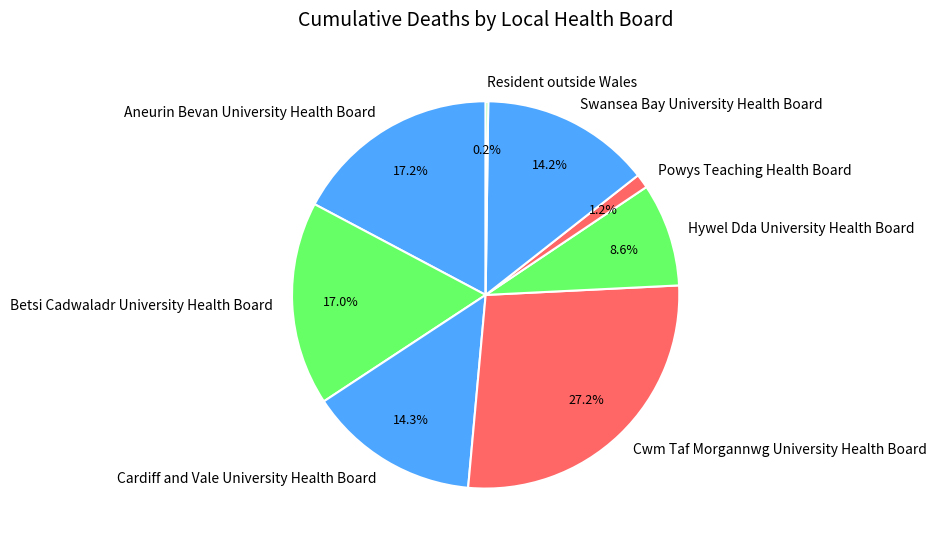

True or false: Powys Teaching Health Board accounts for 1% of the total.

True